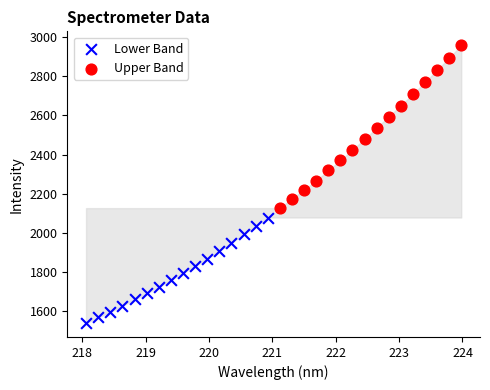

Which series has the widest spread of Y values?

Upper Band